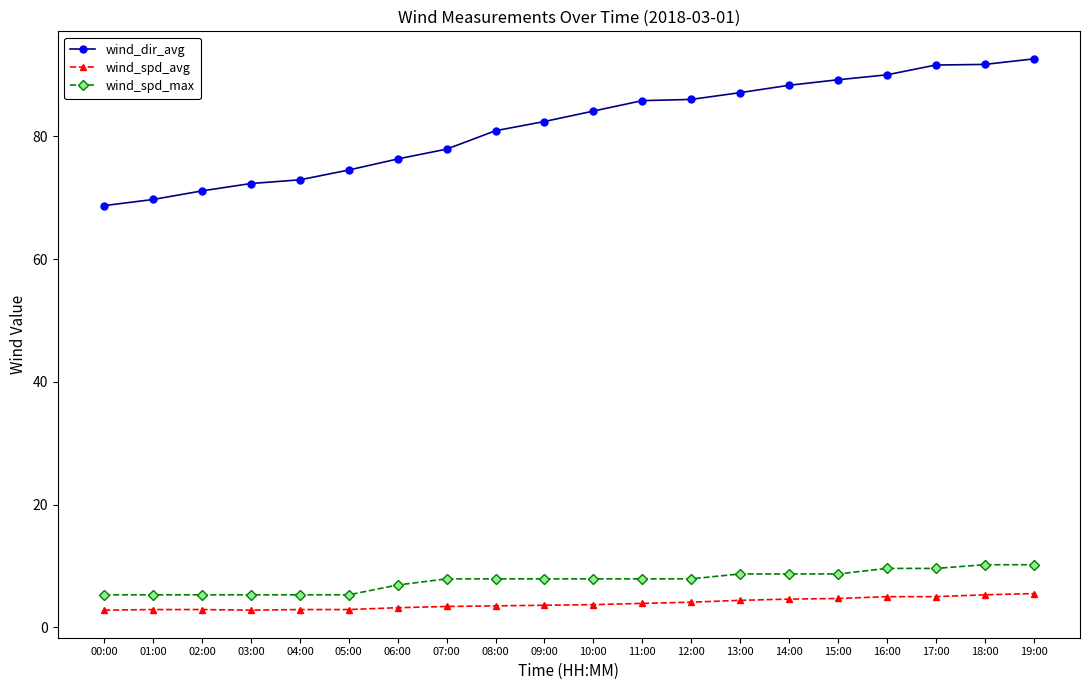

Is it true that wind_dir_avg equals 72.3 at 03:00?

True